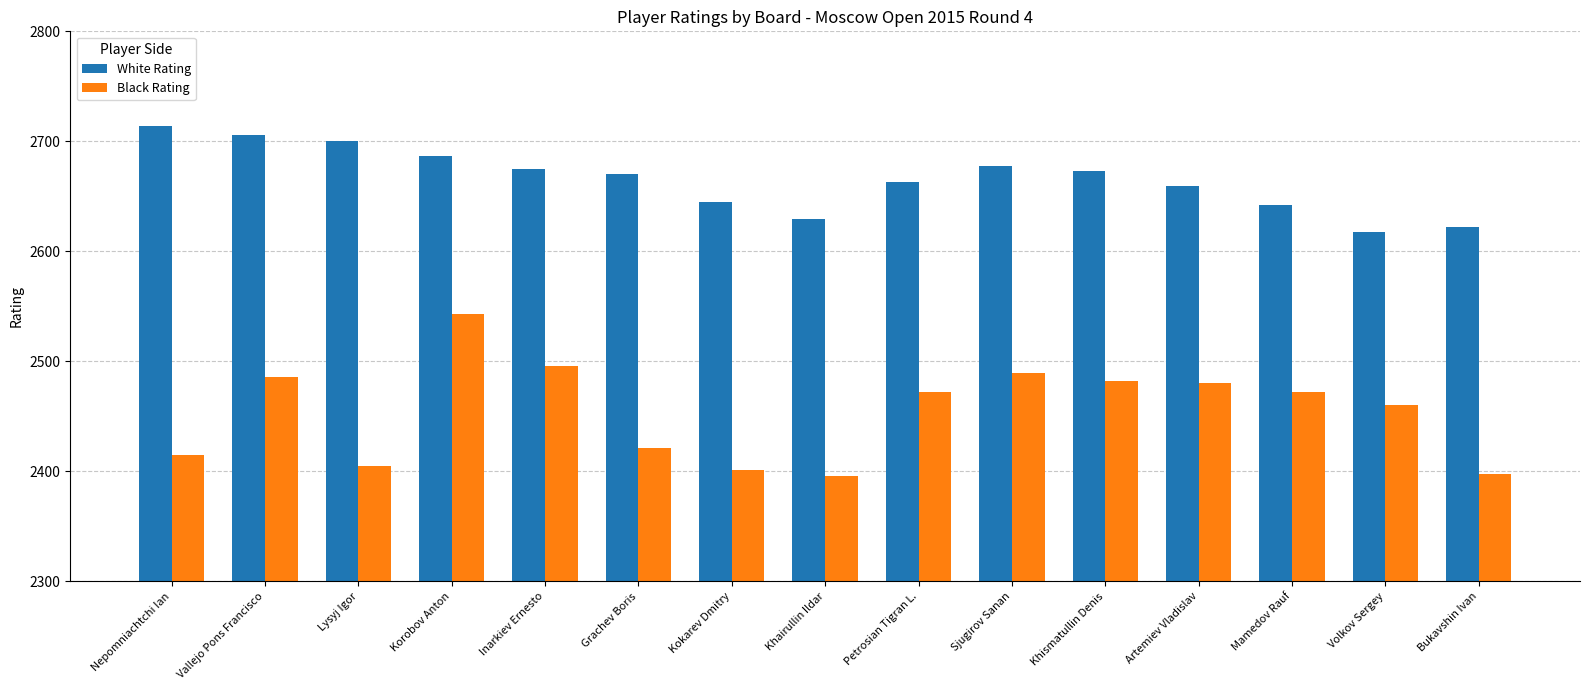

What is the label of the 1st bar from the right?

Bukavshin Ivan